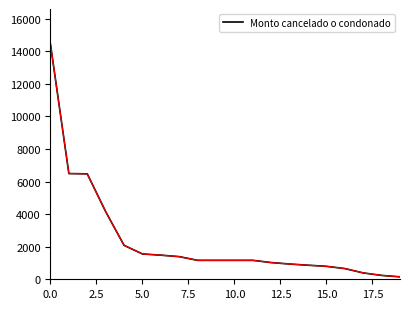

What is the difference between the maximum and minimum values?

14284.5